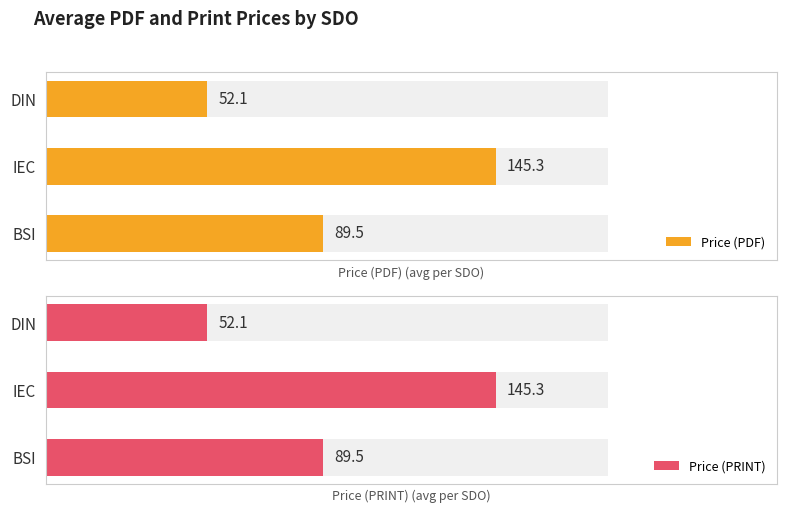

What is the difference between the second highest and minimum values in the Price (PRINT) series?

37.4